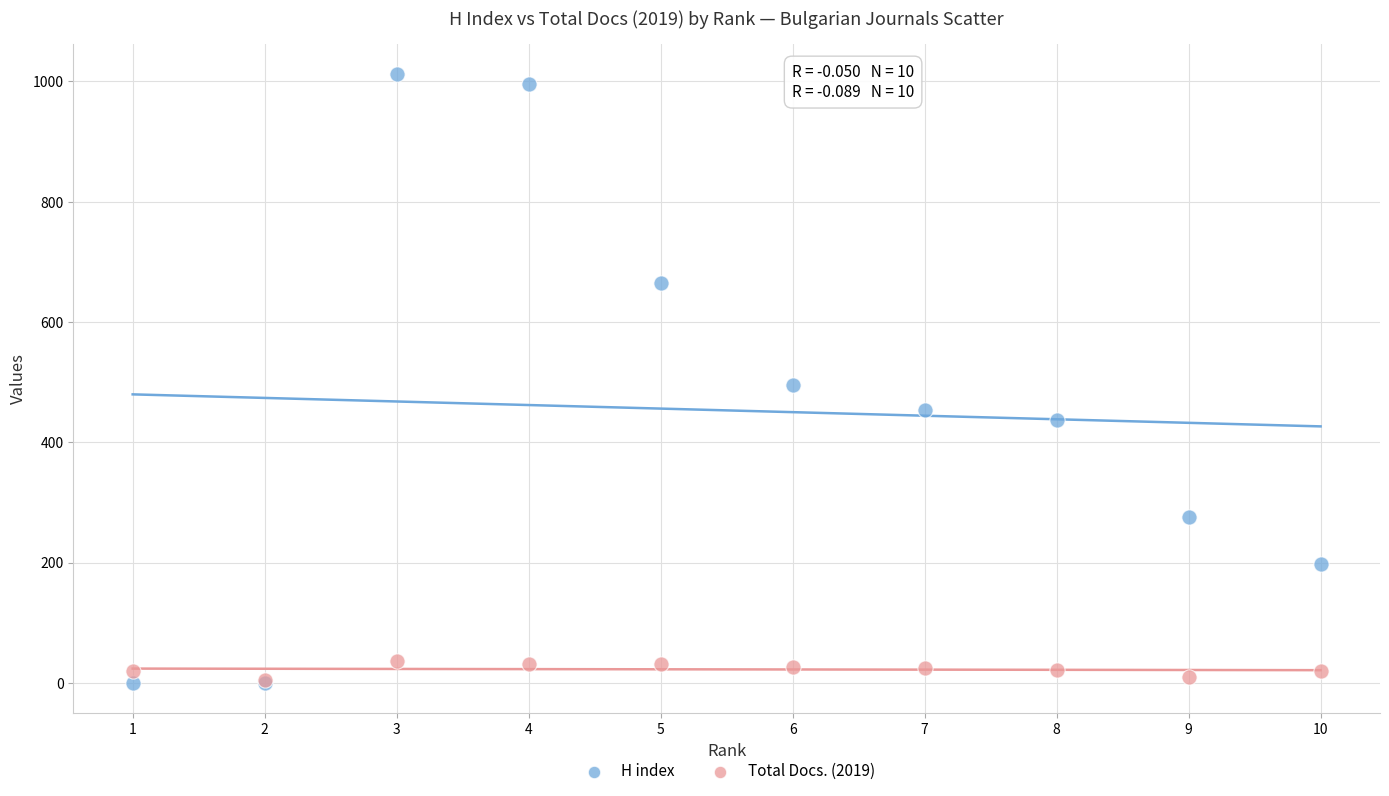

What are all the series names shown in the legend?

H index, Total Docs. (2019)